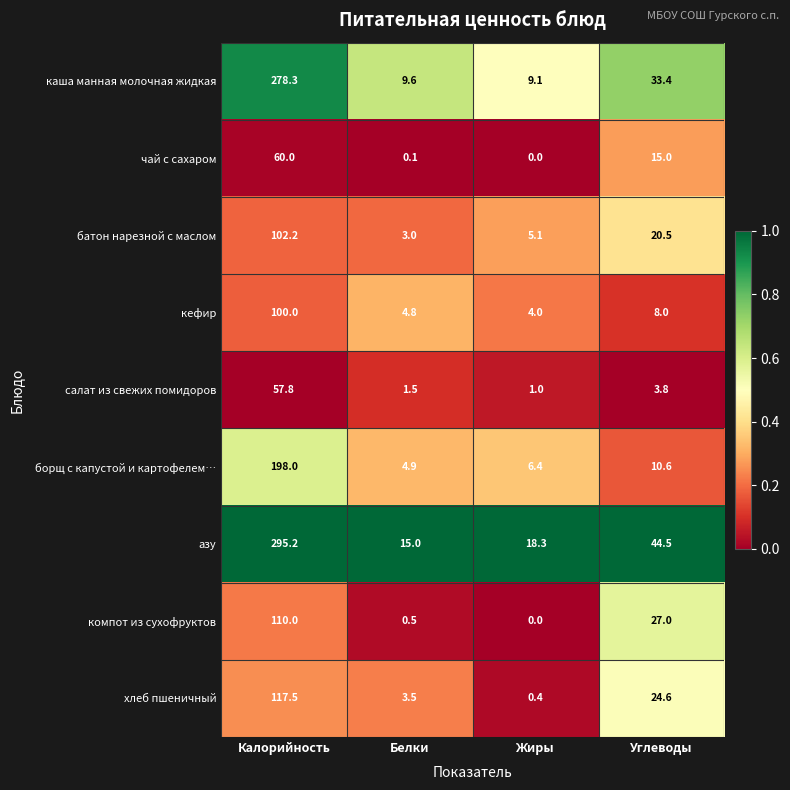

Rank the categories by хлеб пшеничный value from lowest to highest.

Жиры, Белки, Углеводы, Калорийность